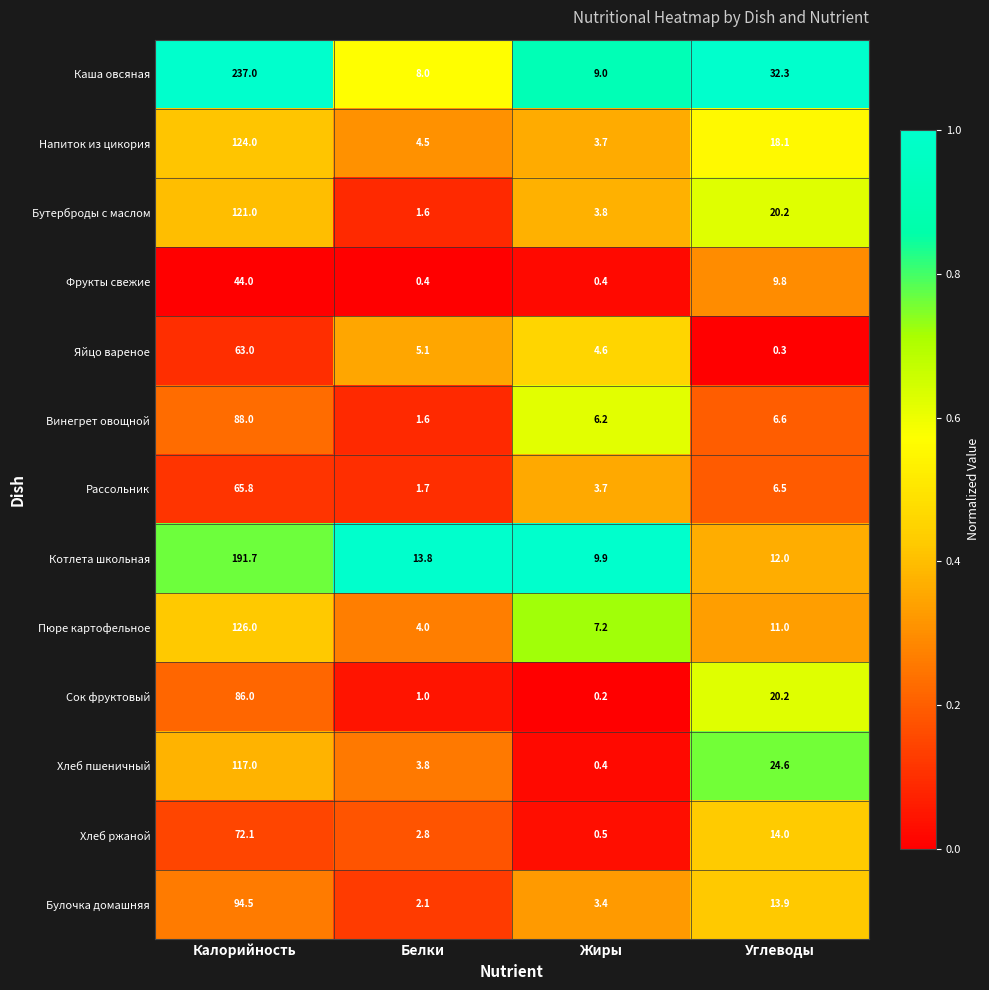

At which category is the sum across all series the highest?

Калорийность